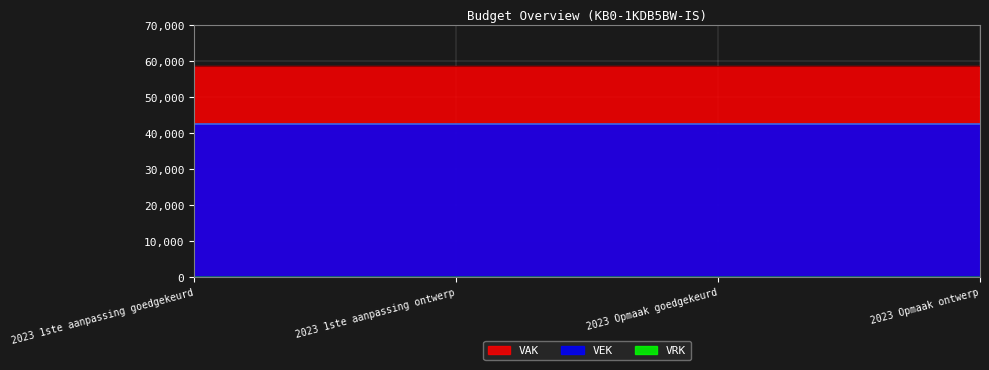

True or false: VEK and VRK cross at least once.

False